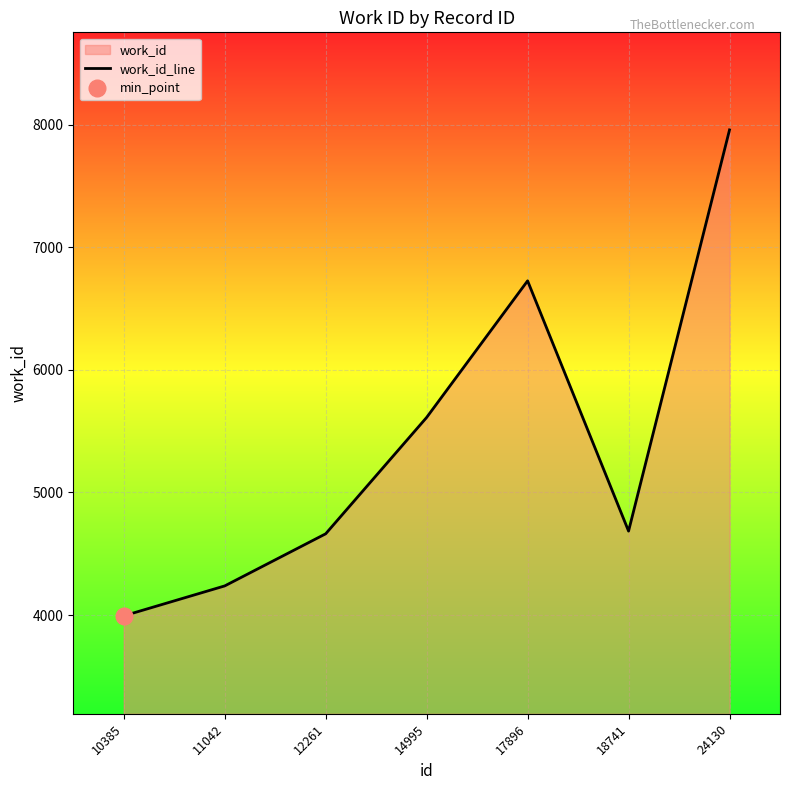

What is the average value?

5411